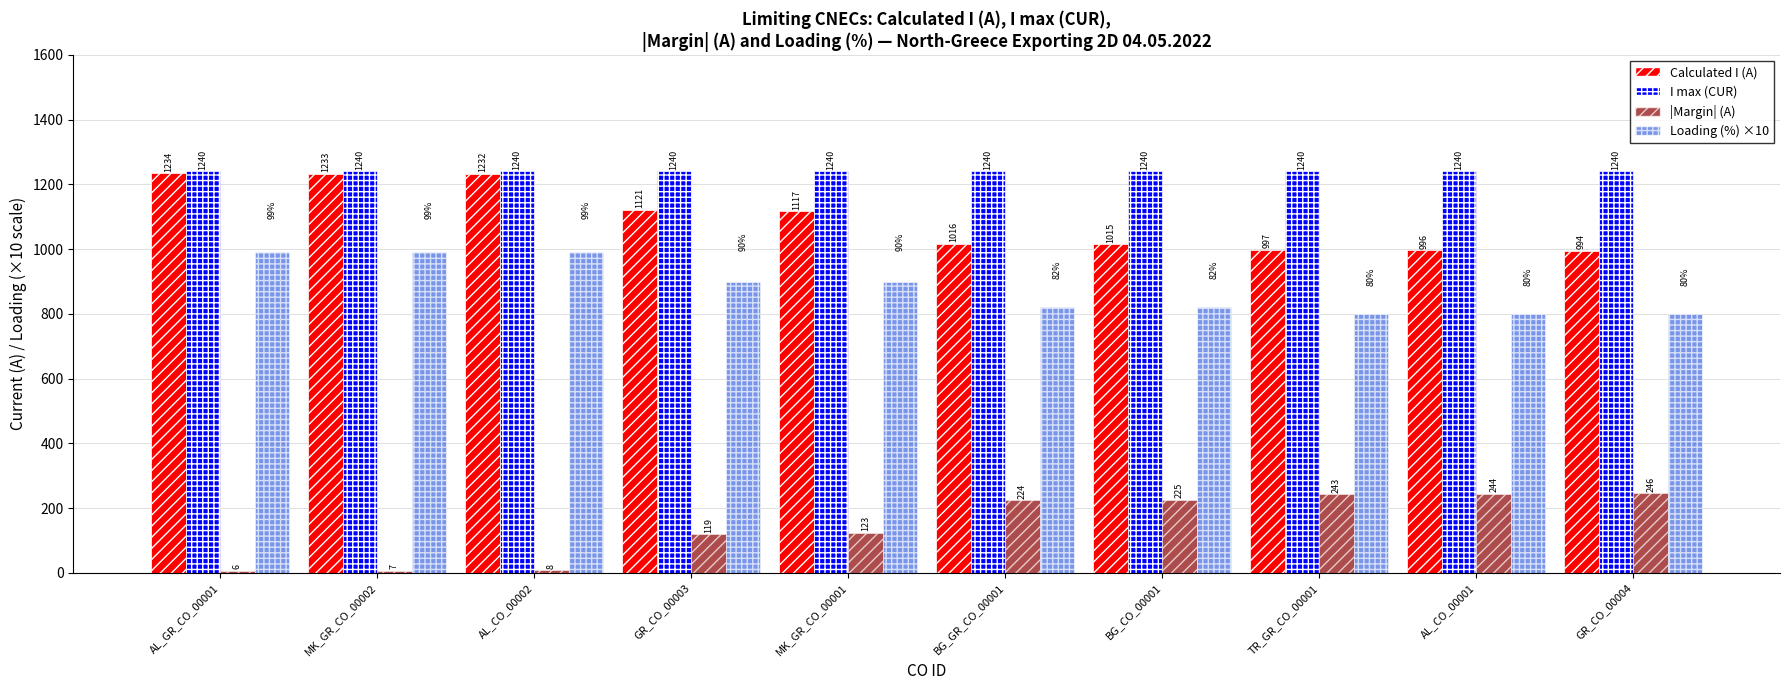

What is the spread (max minus min) of values at GR_CO_00004?

994